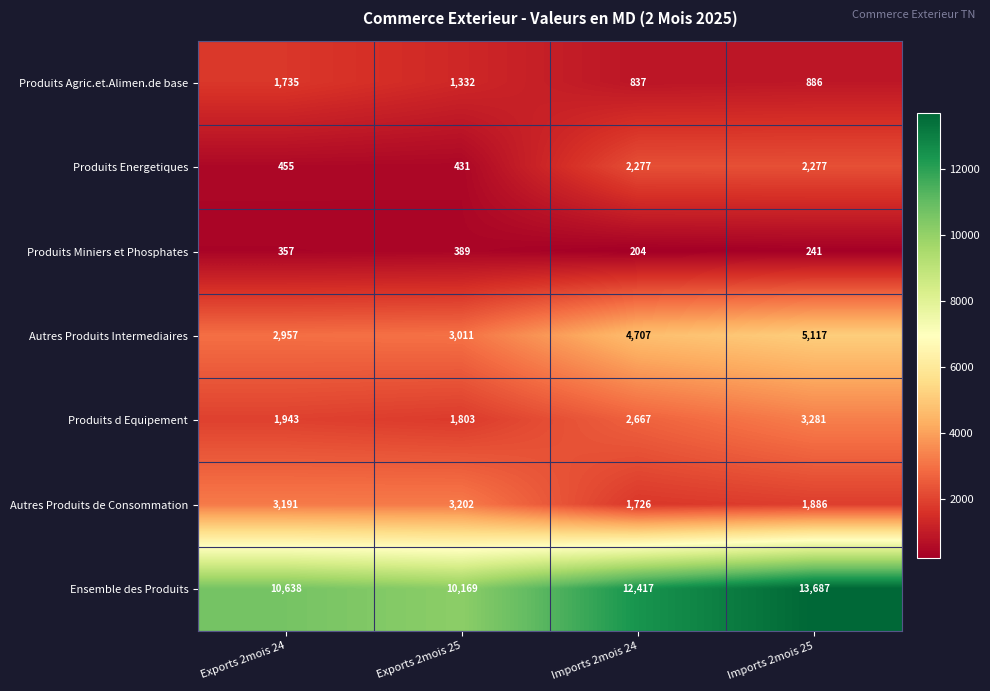

How many data points does each series have?

4